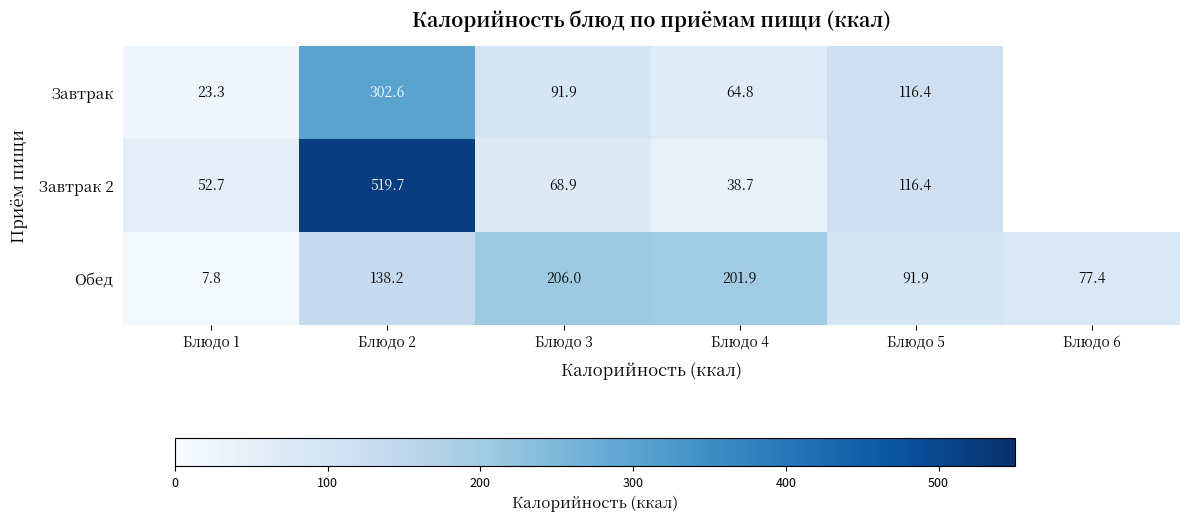

True or false: Завтрак 2 has a value of 52.7 at Блюдо 1.

True